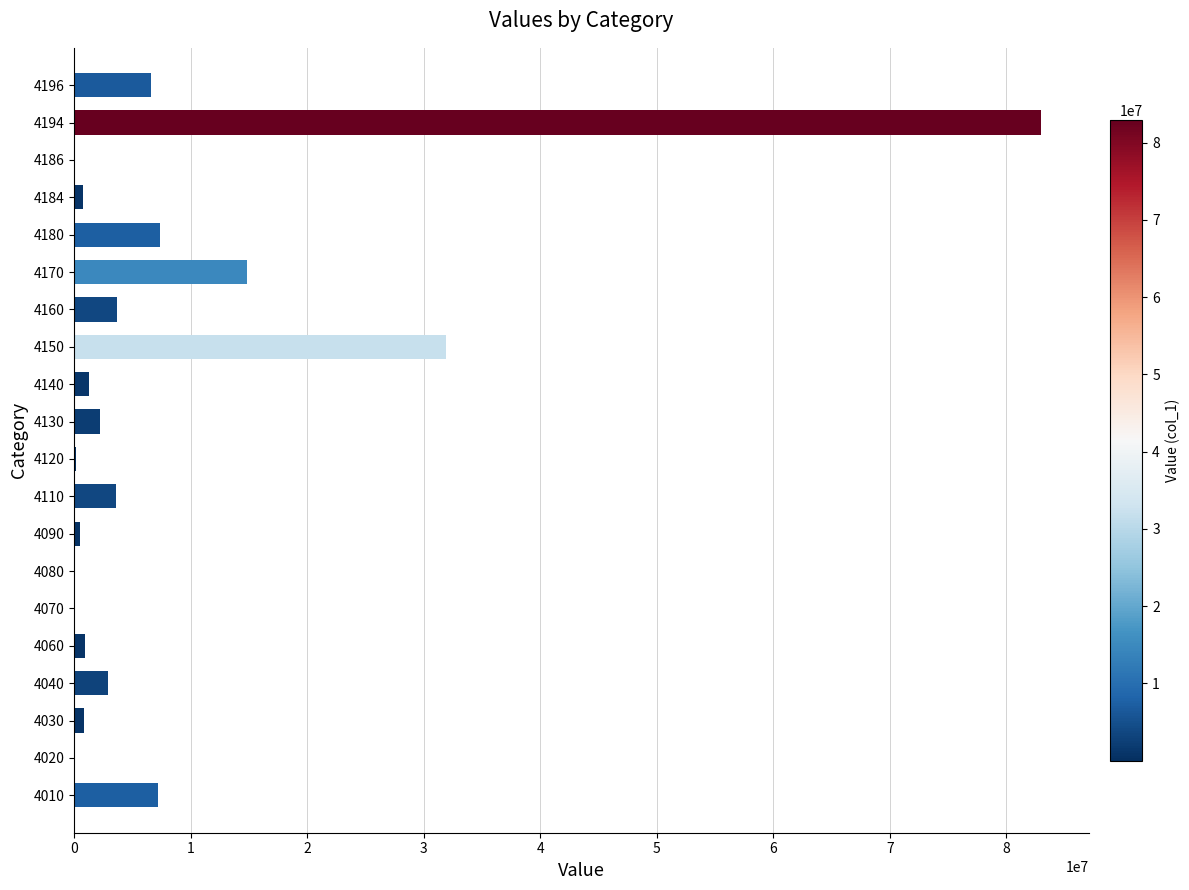

How many data points does each series have?

20